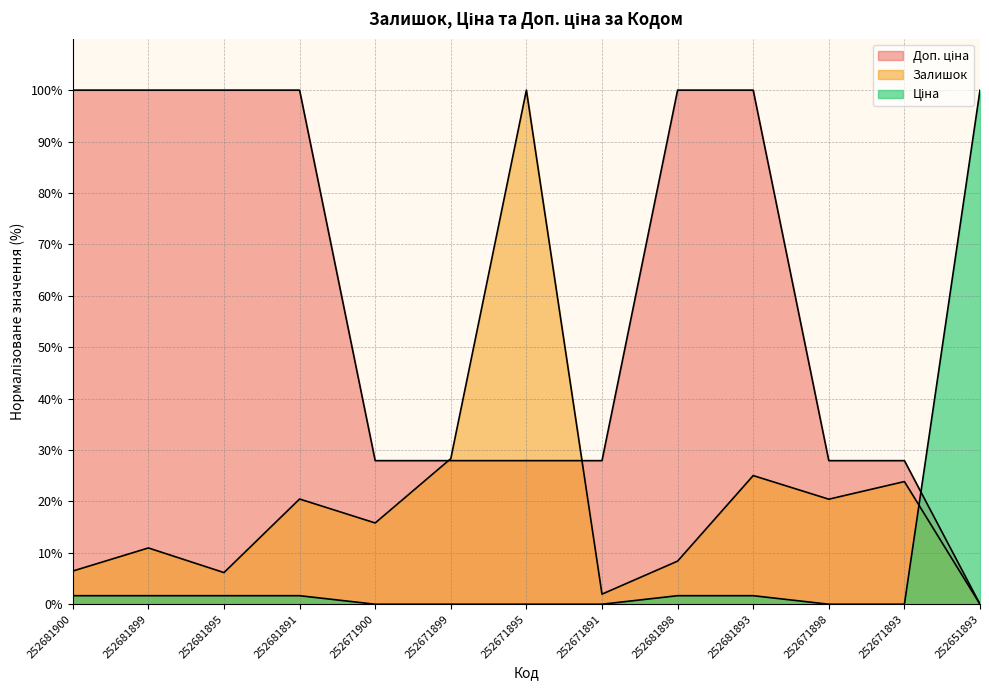

How many intersections are there between Ціна and Залишок?

1